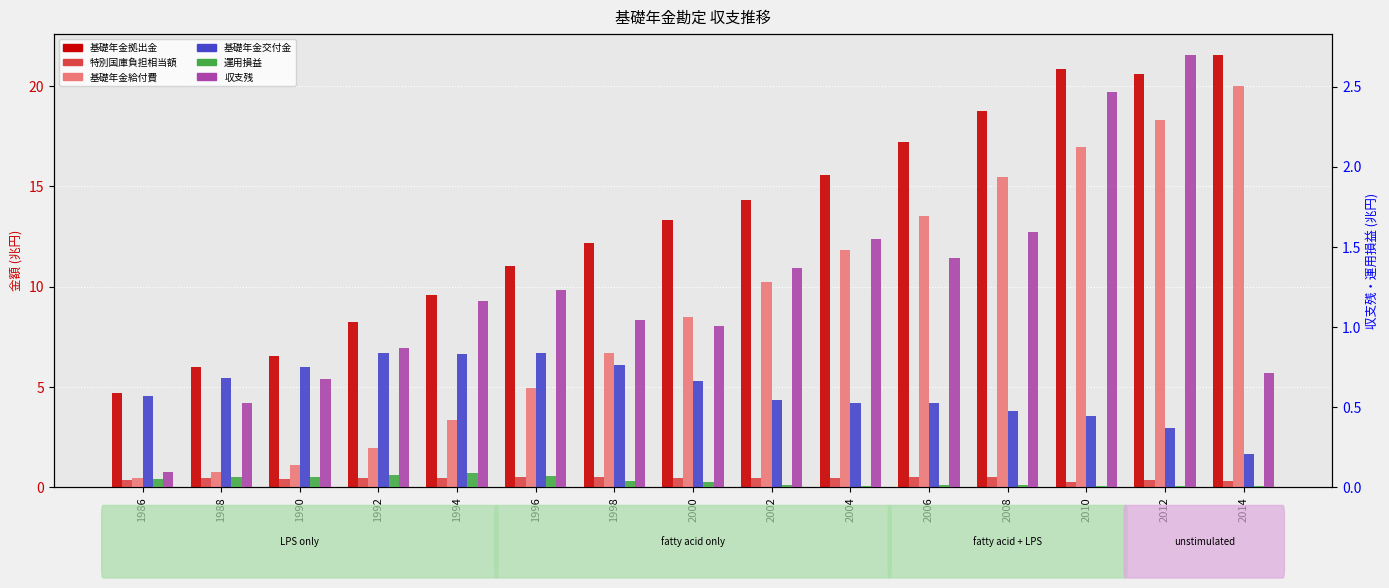

The value of 収支残 at 1990 is 1.0. True or false?

False